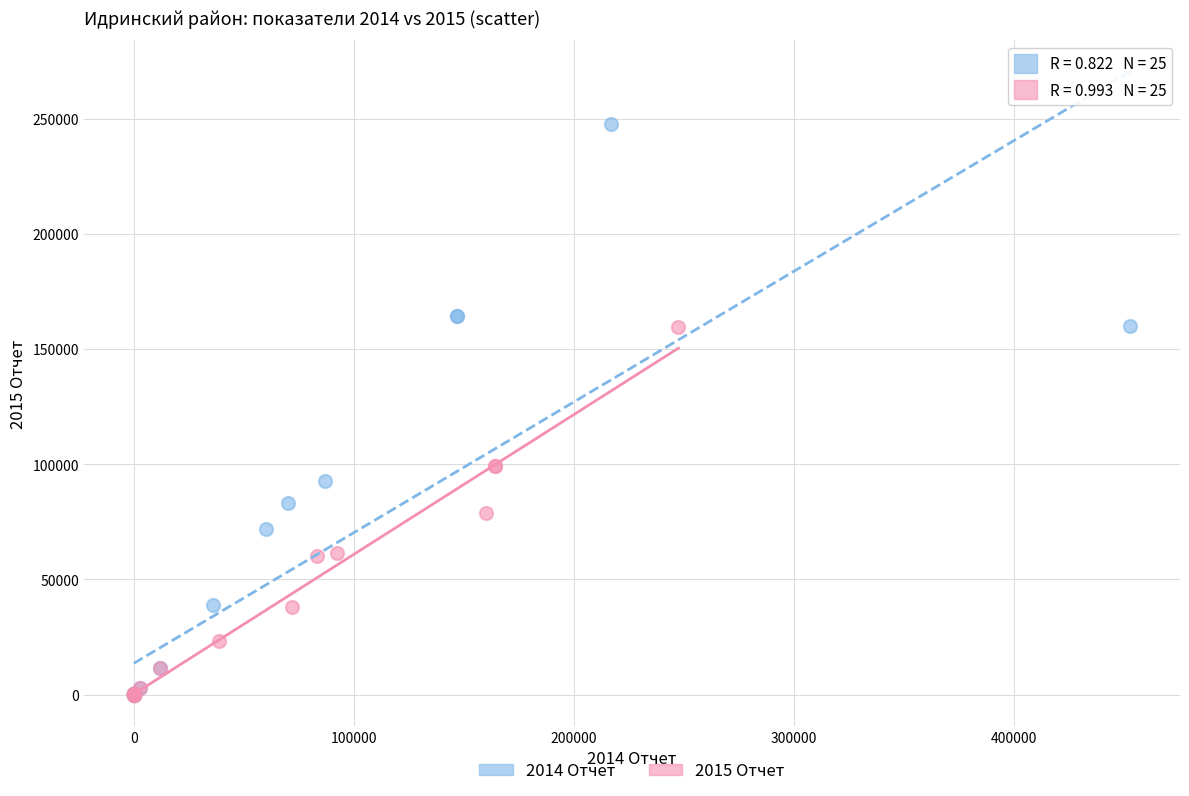

Which series contains the highest Y value?

2014 Отчет